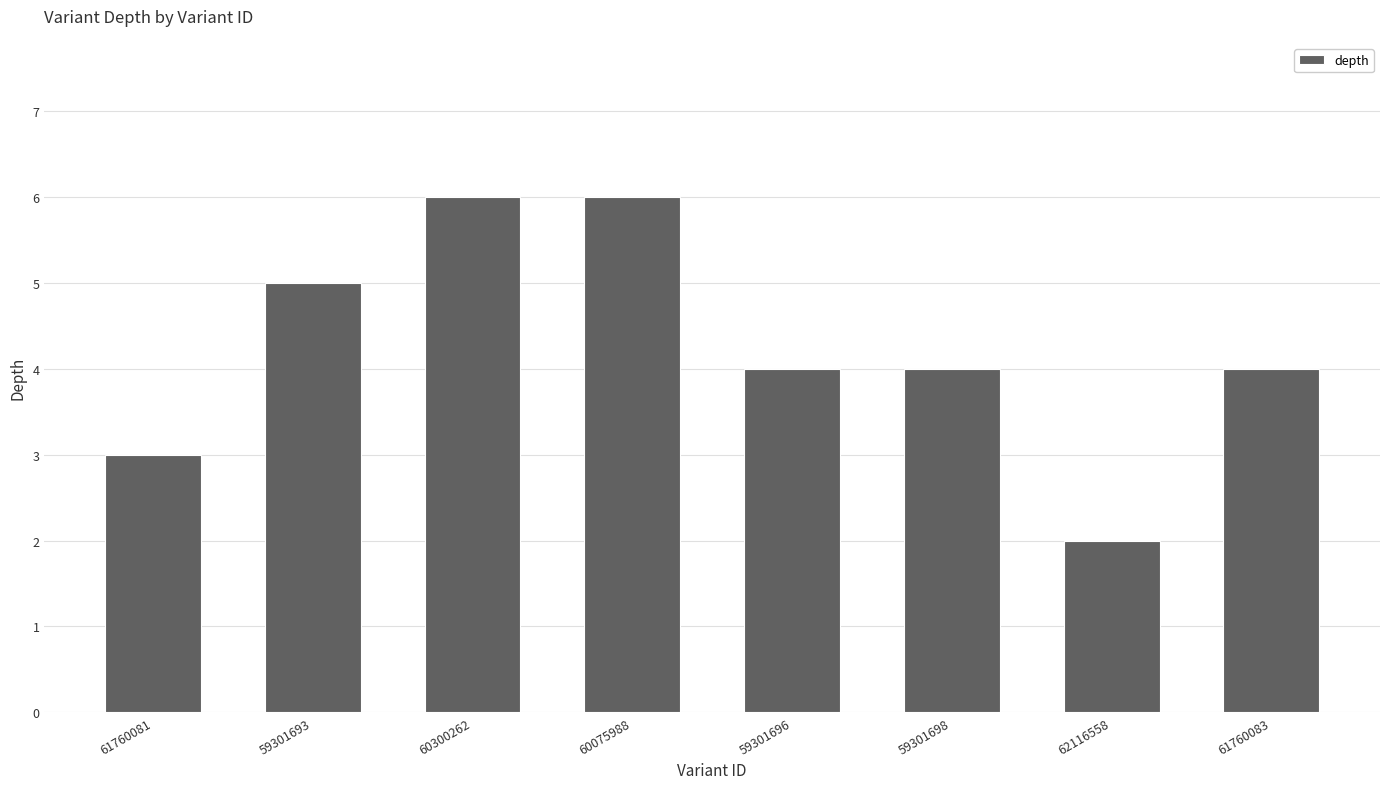

How many distinct data groups are displayed?

1